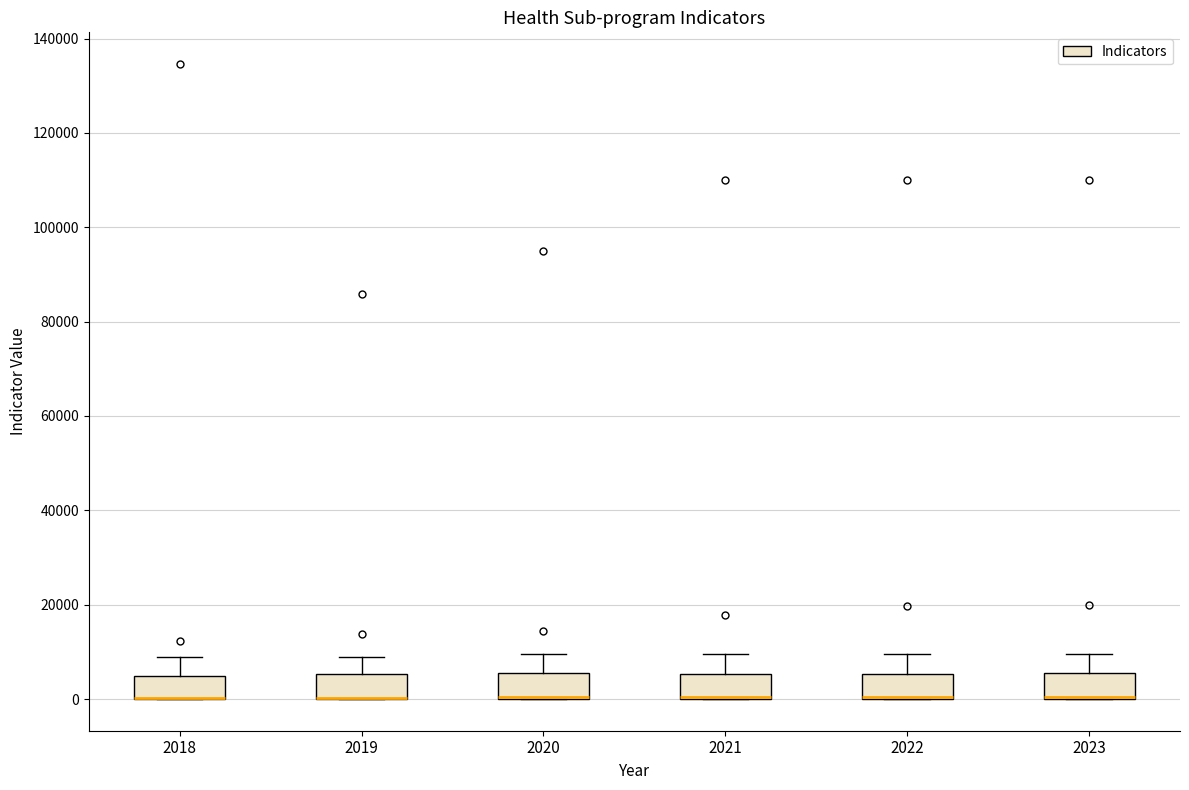

Reading left to right, read every box against the y-axis: the position of its median line, the range the box covers, and the ends of its whiskers. The values are not printed on the chart, so give them approximately, as read against the axis.

2018: median 0 (drawn on the box's lower edge), box 0 to 4000, whiskers 0 to 8000
2019: median 0 (drawn on the box's lower edge), box 0 to 6000, whiskers 0 to 8000
2020: median 0 (drawn on the box's lower edge), box 0 to 6000, whiskers 0 to 10000
2021: median 0 (drawn on the box's lower edge), box 0 to 6000, whiskers 0 to 10000
2022: median 0 (drawn on the box's lower edge), box 0 to 6000, whiskers 0 to 10000
2023: median 0 (drawn on the box's lower edge), box 0 to 6000, whiskers 0 to 10000